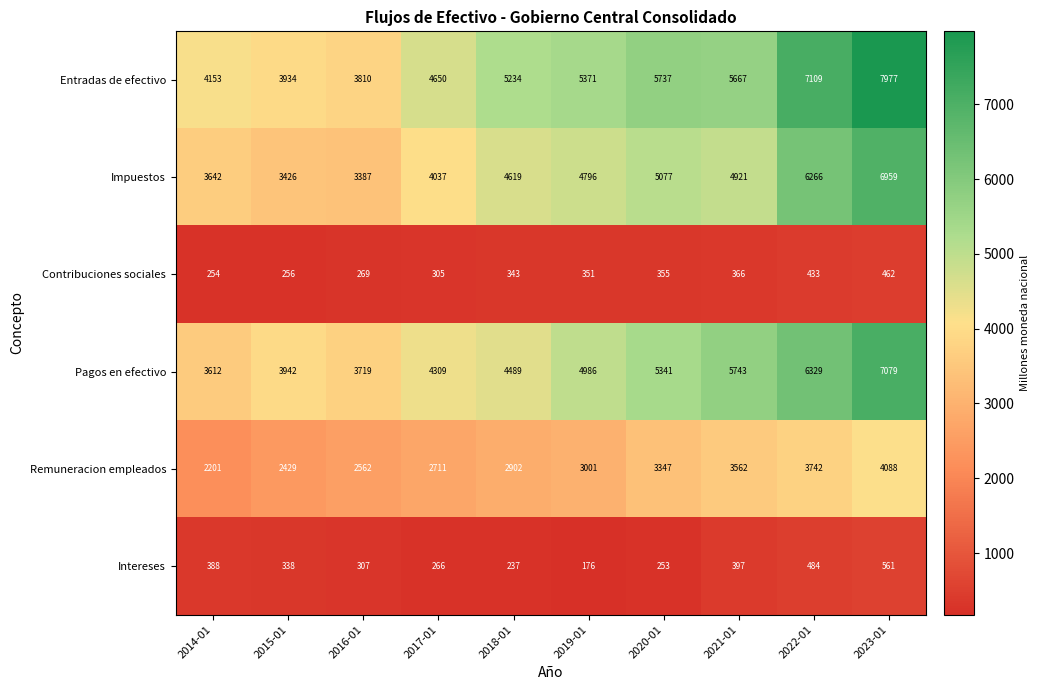

What is the difference between the Remuneracion empleados values at 2016-01 and 2017-01?

149